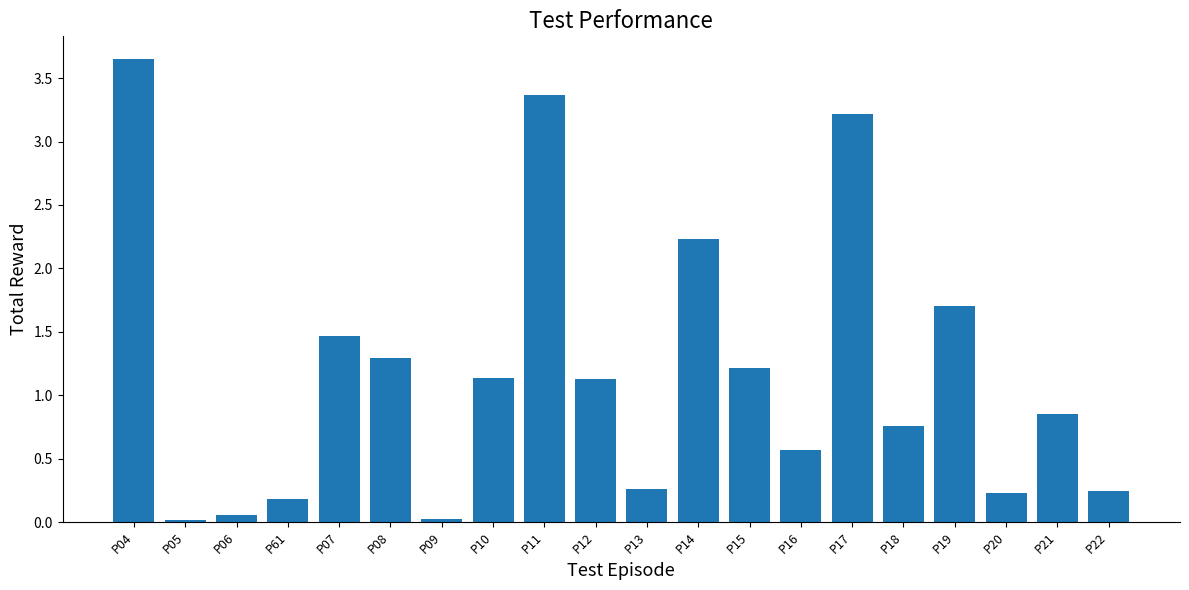

What is the label of the 9th bar from the right?

P14